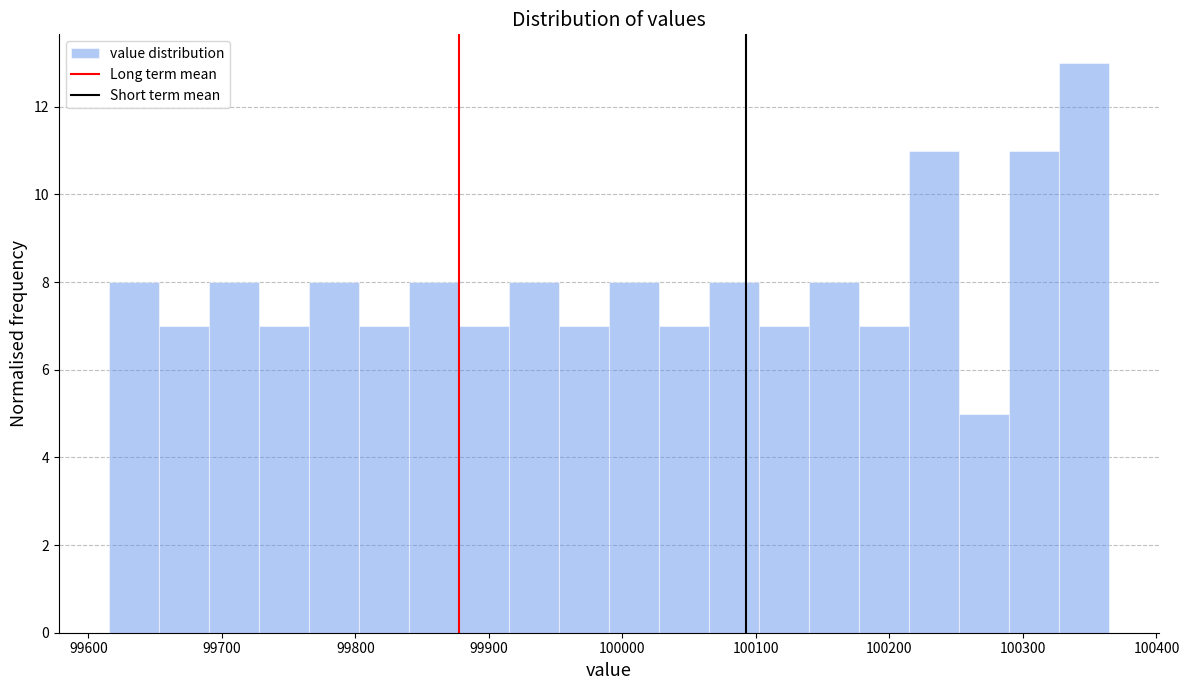

Read against the x-axis, roughly where is the centre of the tallest bar?

100350